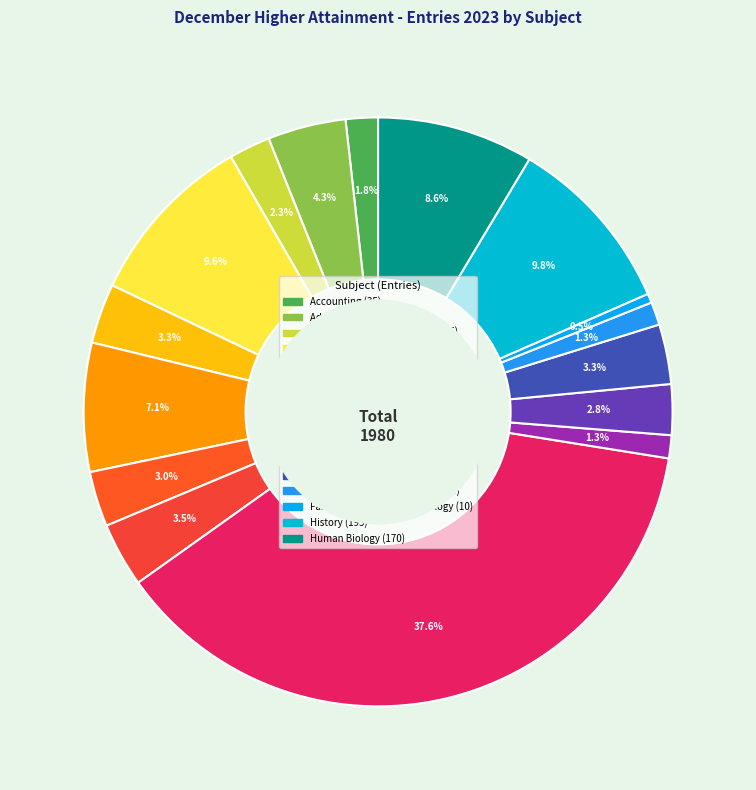

How many slices are in this pie chart?

16